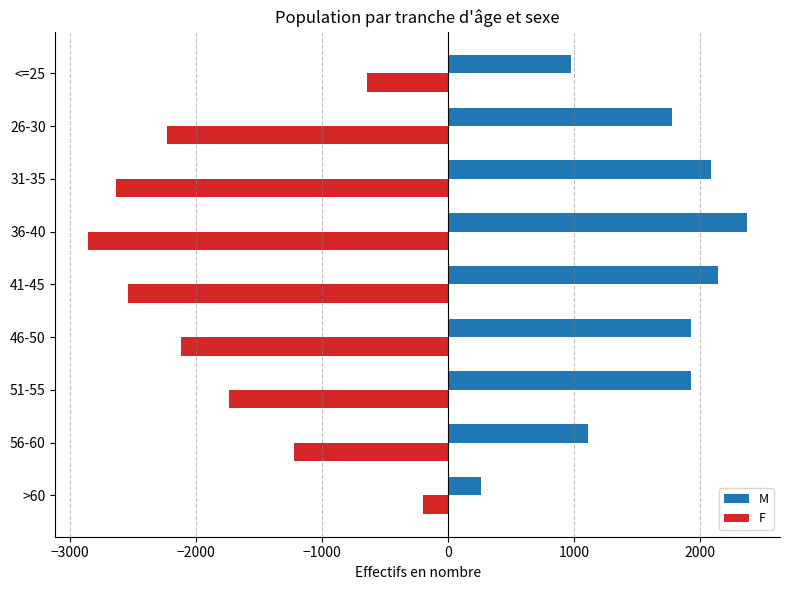

List the series in order of their overall mean, lowest first.

F, M